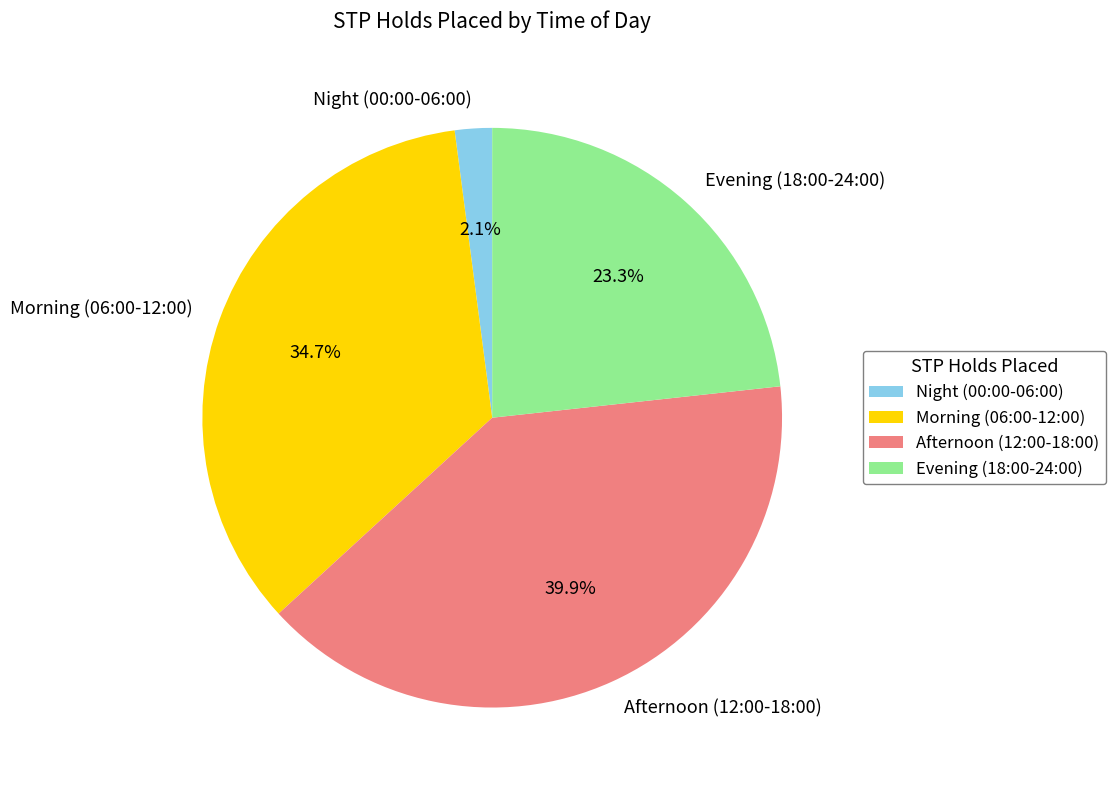

Between Night (00:00-06:00) and Morning (06:00-12:00), which is larger?

Morning (06:00-12:00)